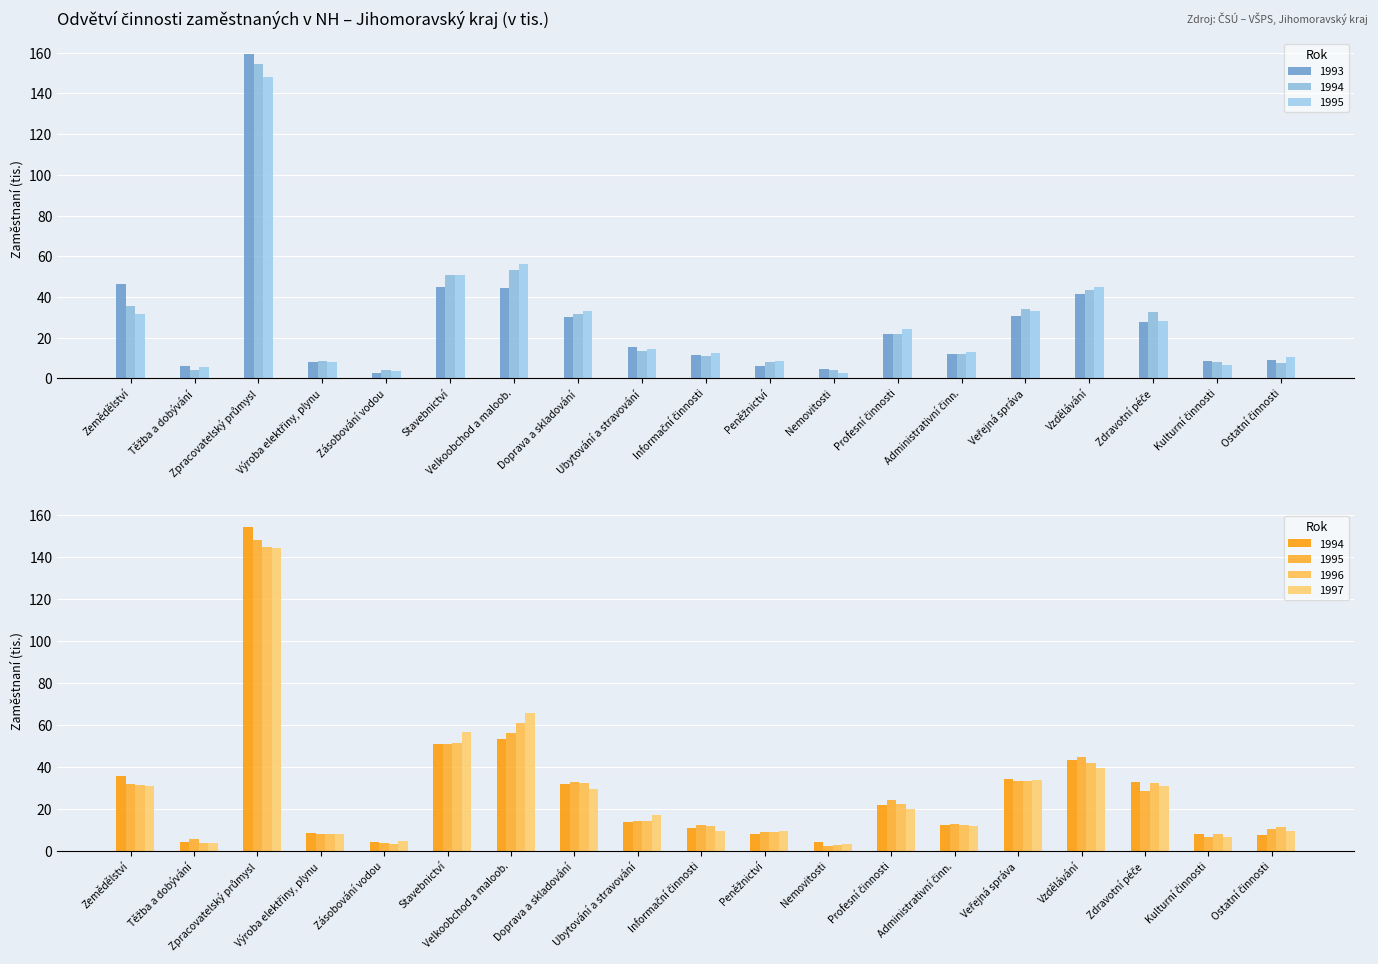

At which label does 1995 reach its minimum?

Nemovitosti